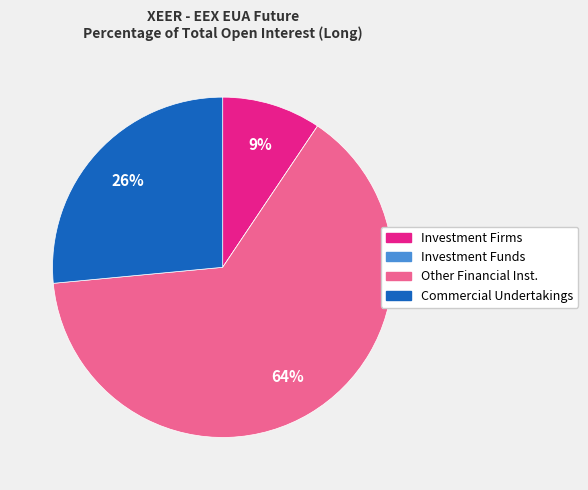

Is there any slice that represents more than half of the pie?

Yes